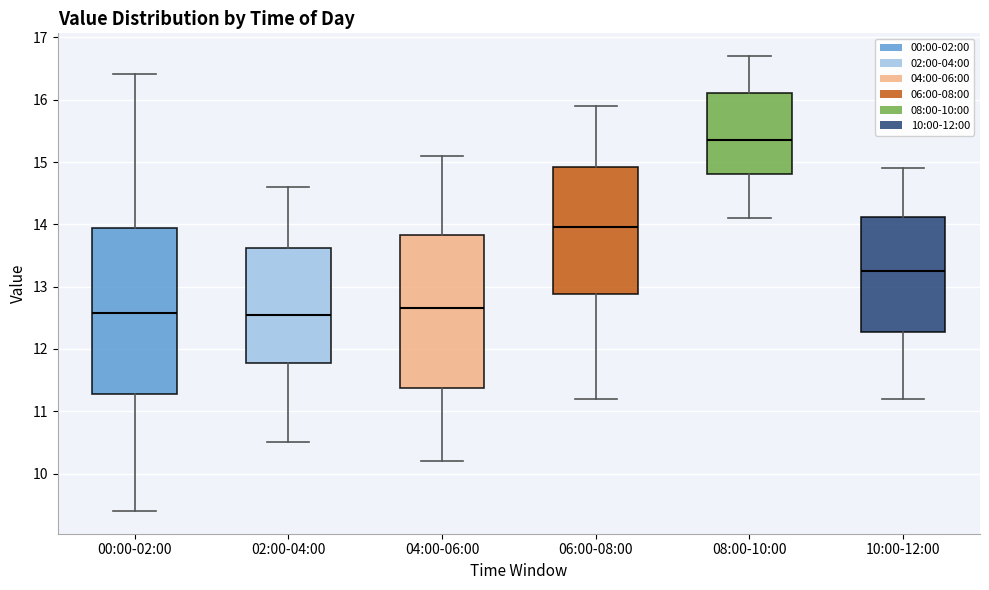

Which box has the highest median line?

08:00-10:00